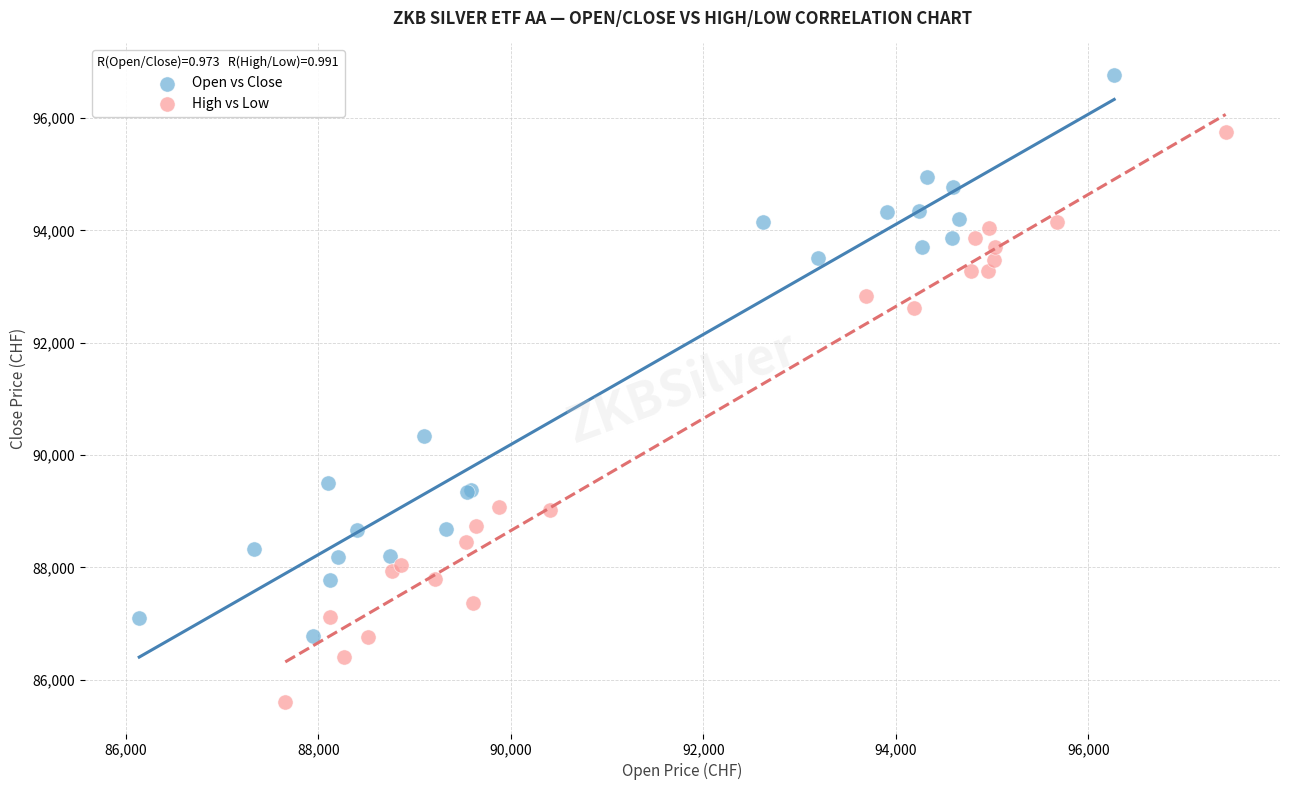

Which series reaches the minimum Y coordinate?

High vs Low